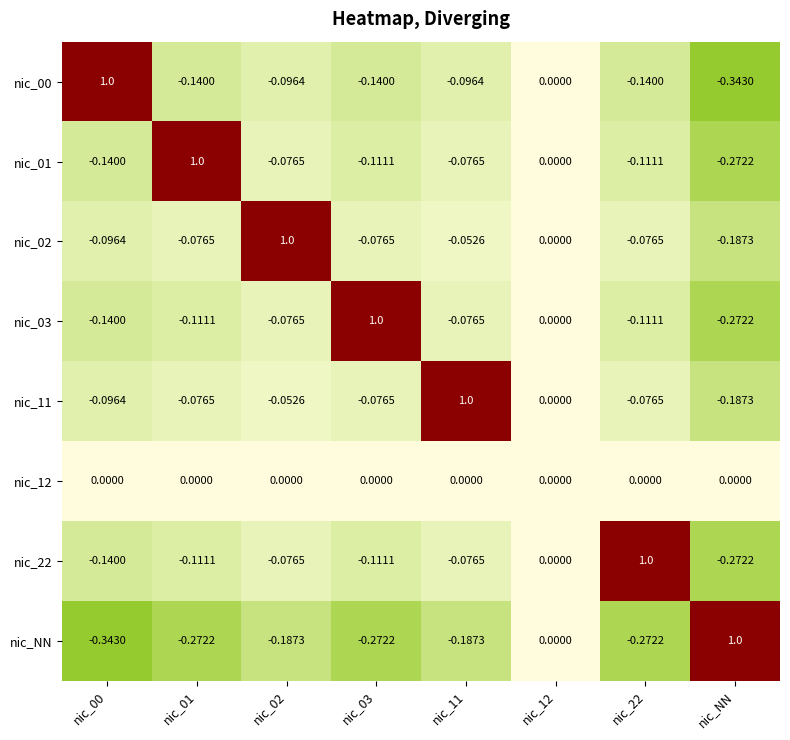

How many distinct data groups are displayed?

8